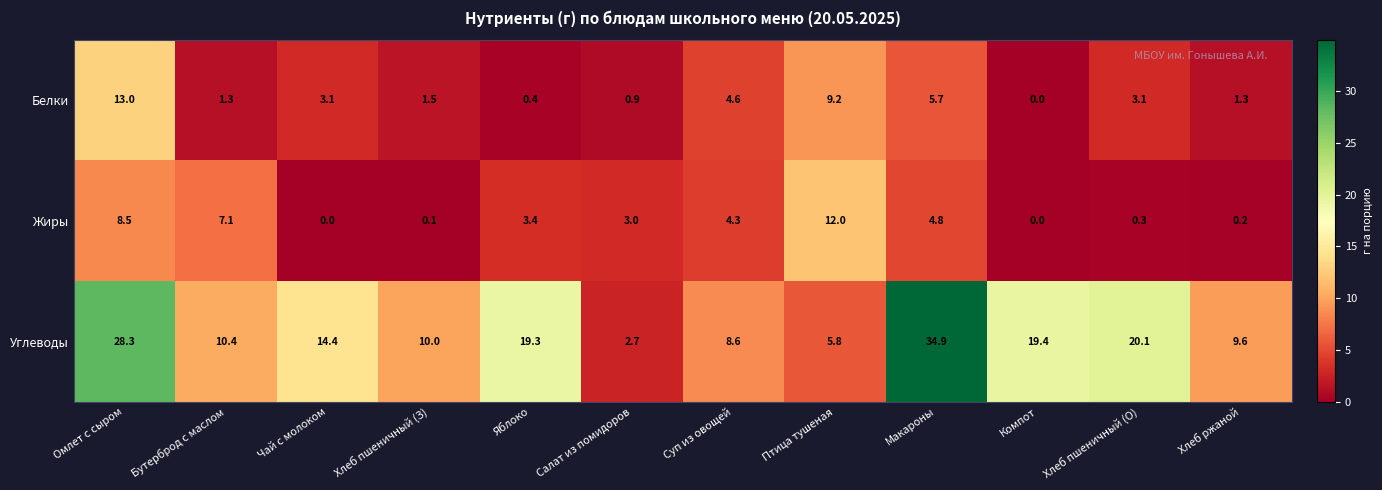

Which series has the largest total across all categories?

Углеводы